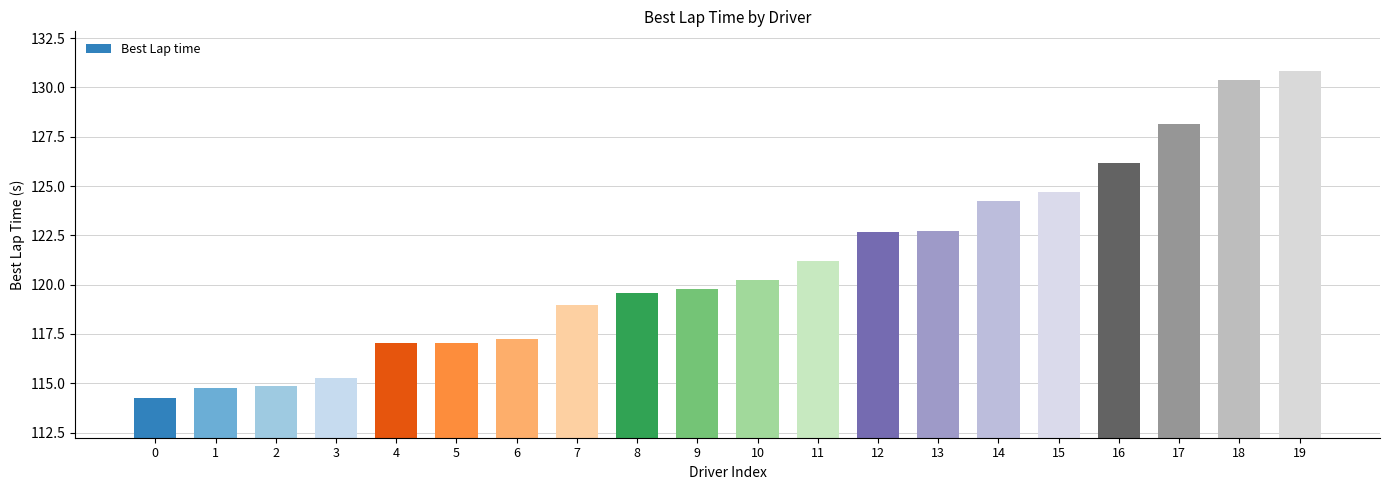

Where does the data first go above 120?

10